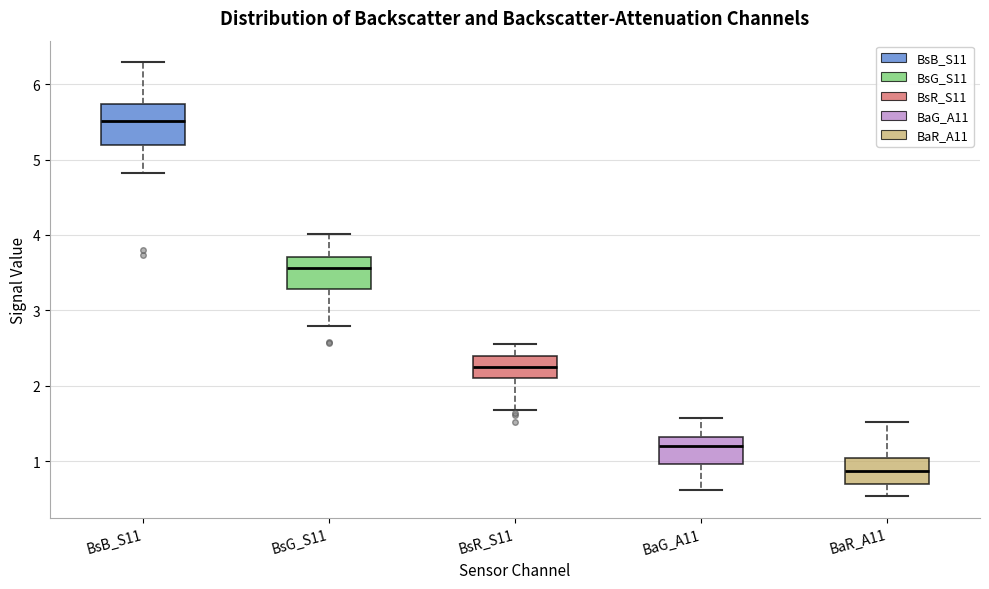

Comparing the boxes themselves (not the whiskers), which one is the tallest?

BsB_S11